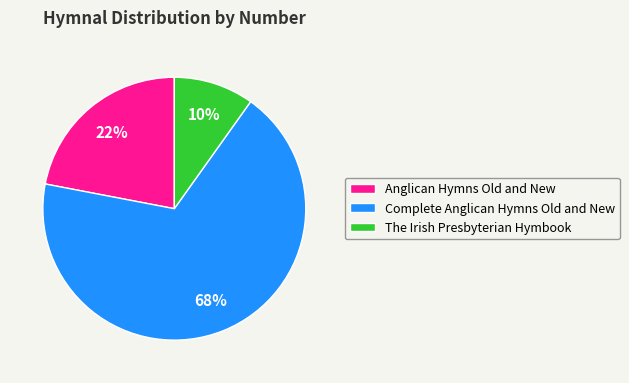

To the nearest percent, what is the difference between the largest and smallest slice percentages?

58%